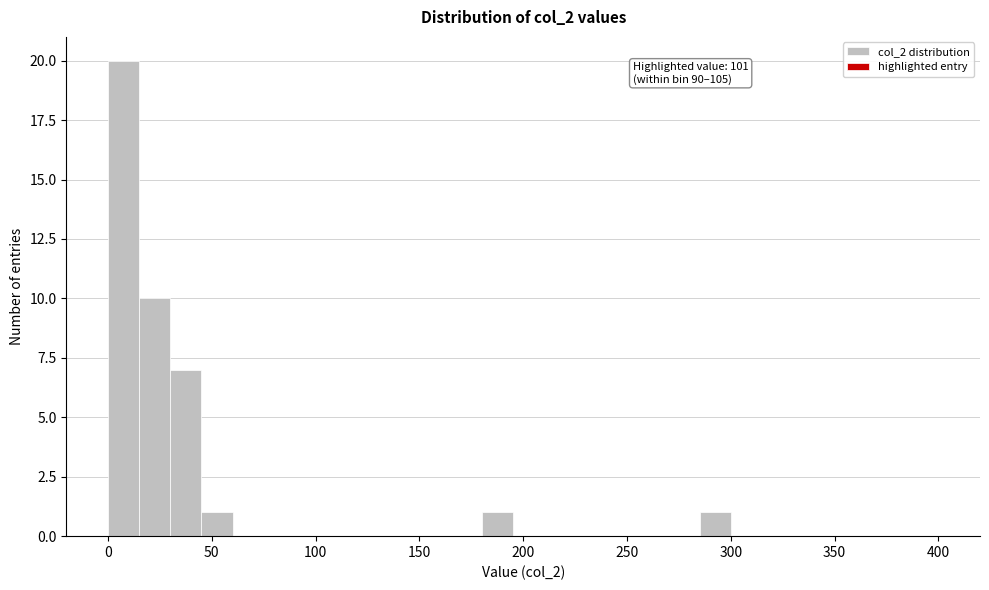

Read against the x-axis, roughly where is the centre of the tallest bar?

10